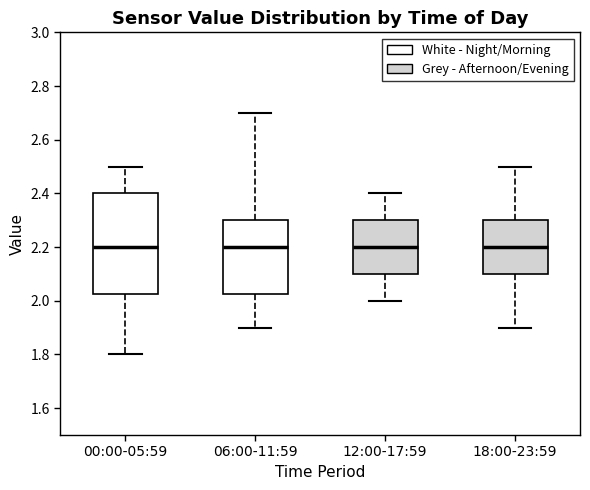

Reading left to right, read every box against the y-axis: the position of its median line, the range the box covers, and the ends of its whiskers. The values are not printed on the chart, so give them approximately, as read against the axis.

00:00-05:59: median 2.20, box 2.02 to 2.40, whiskers 1.80 to 2.50
06:00-11:59: median 2.20, box 2.02 to 2.30, whiskers 1.90 to 2.70
12:00-17:59: median 2.20, box 2.10 to 2.30, whiskers 2.00 to 2.40
18:00-23:59: median 2.20, box 2.10 to 2.30, whiskers 1.90 to 2.50